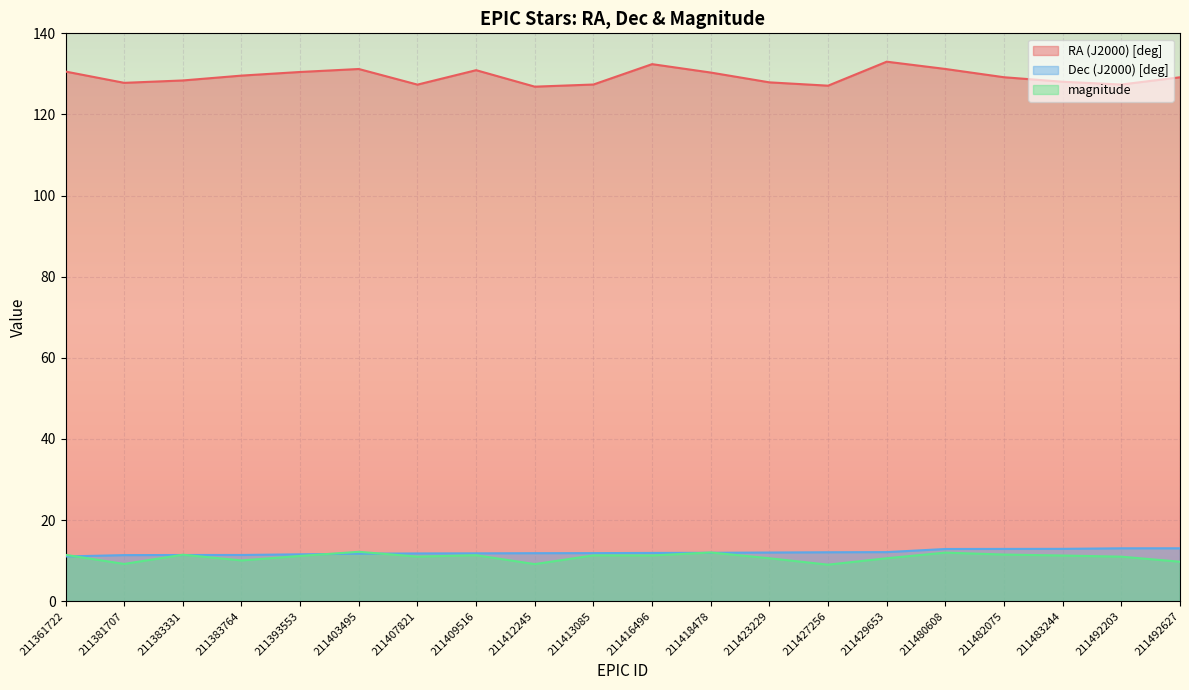

Reading left to right, transcribe all the data shown in this chart.

RA (J2000) [deg]: 130.6	127.8	128.4	129.6	130.5	131.2	127.4	130.9	126.9	127.4	132.4	130.3	127.9	127.1	133.0	131.2	129.2	128.1	127.4	129.2
Dec (J2000) [deg]: 11.0	11.4	11.4	11.4	11.5	11.7	11.8	11.8	11.8	11.8	11.9	11.9	12.0	12.1	12.1	12.9	12.9	12.9	13.0	13.0
magnitude: 11.4	9.2	11.4	10.0	11.1	12.2	11.0	11.3	9.1	11.3	11.3	12.0	10.6	9.0	10.6	12.0	11.5	11.2	11.0	9.7